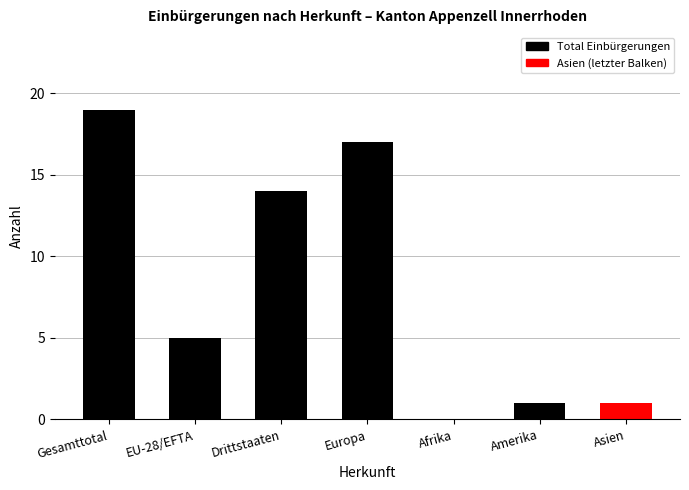

What is the greatest value displayed?

19